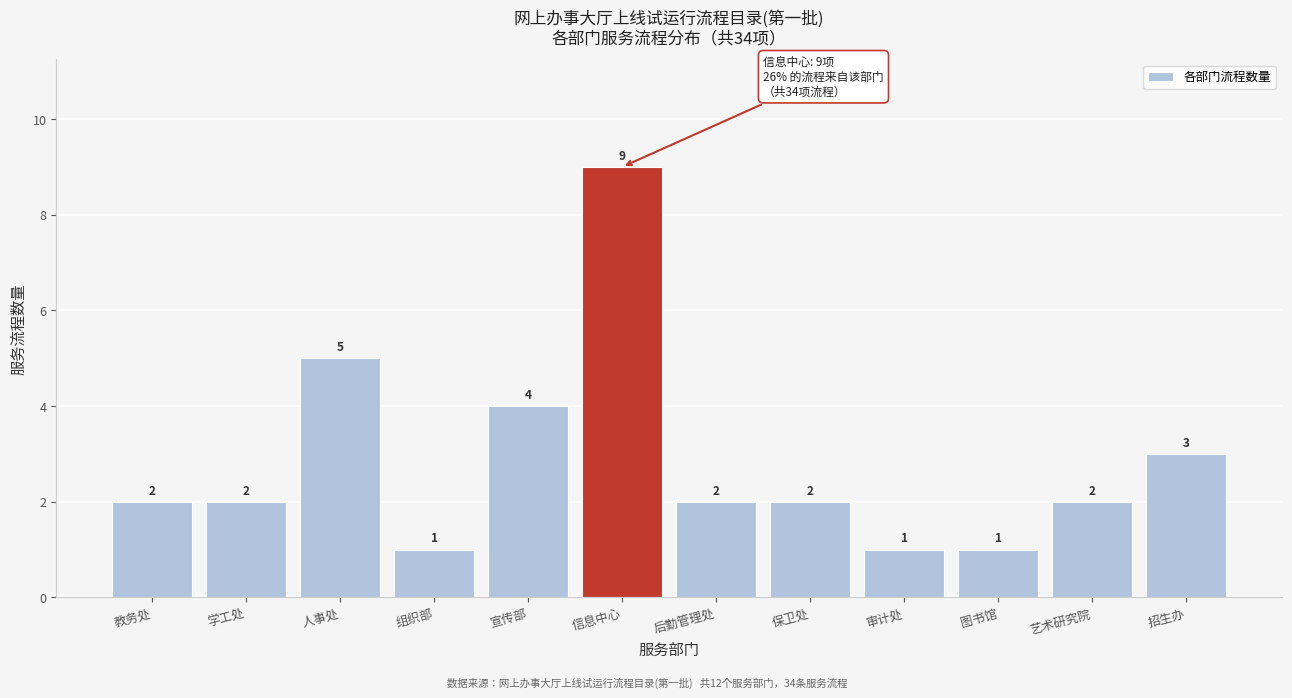

Reading left to right, list all the values displayed in this chart.

2	2	5	1	4	9	2	2	1	1	2	3